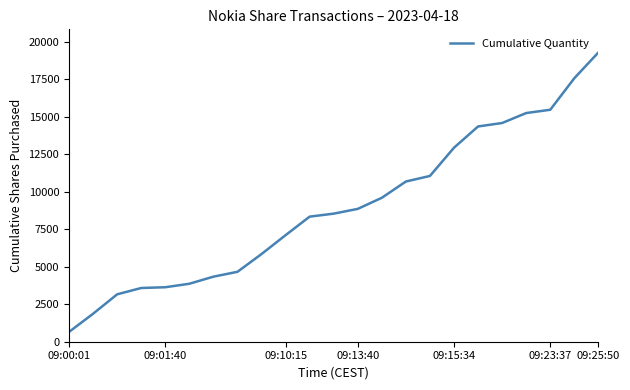

What is the minimum value shown in the chart?

653